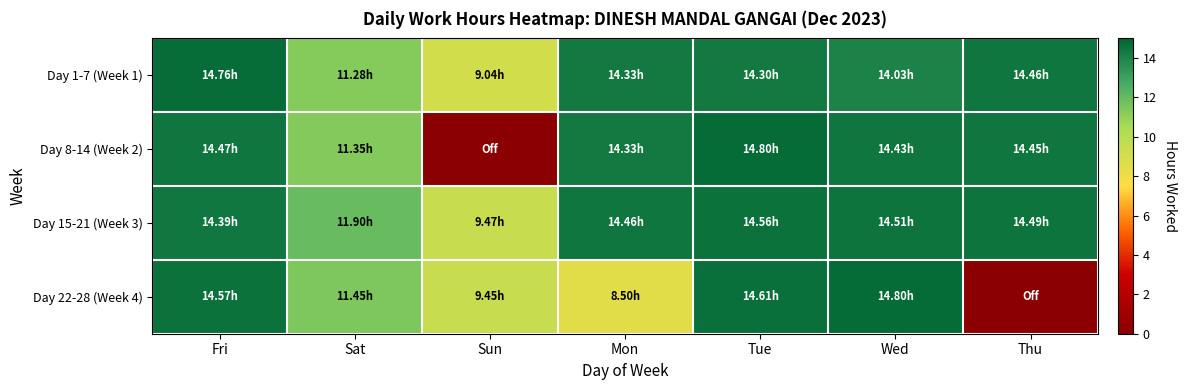

At how many categories does at least one series exceed 5?

7